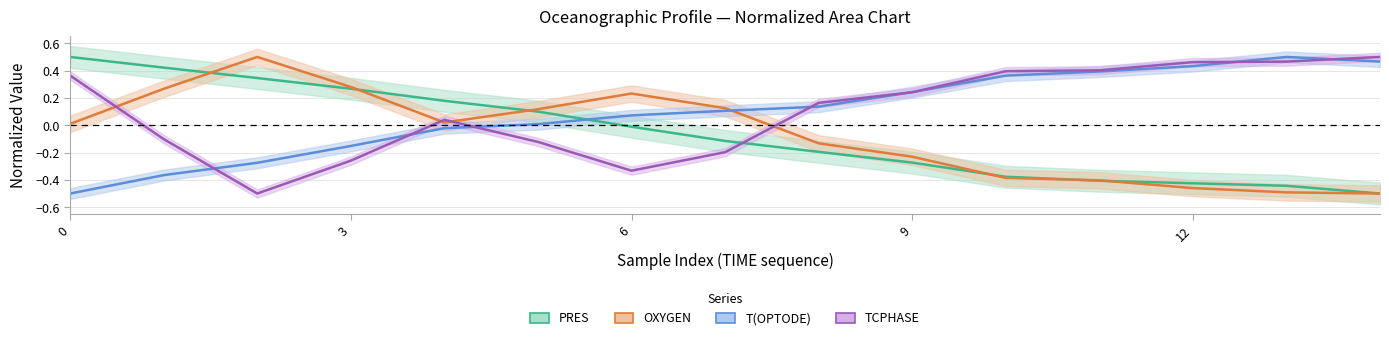

What is the sum of the OXYGEN values at 7 and 6?

0.4